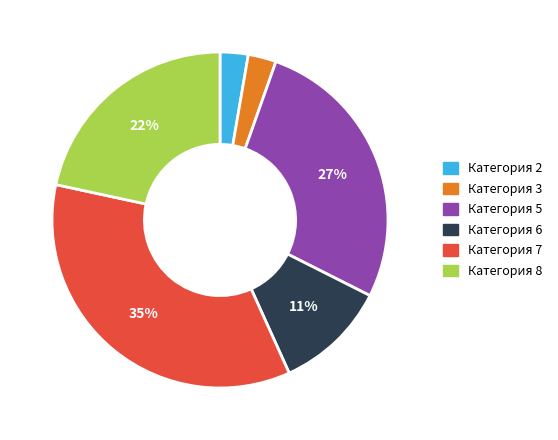

To the nearest percent, what is the difference between the largest and smallest slice percentages?

32%